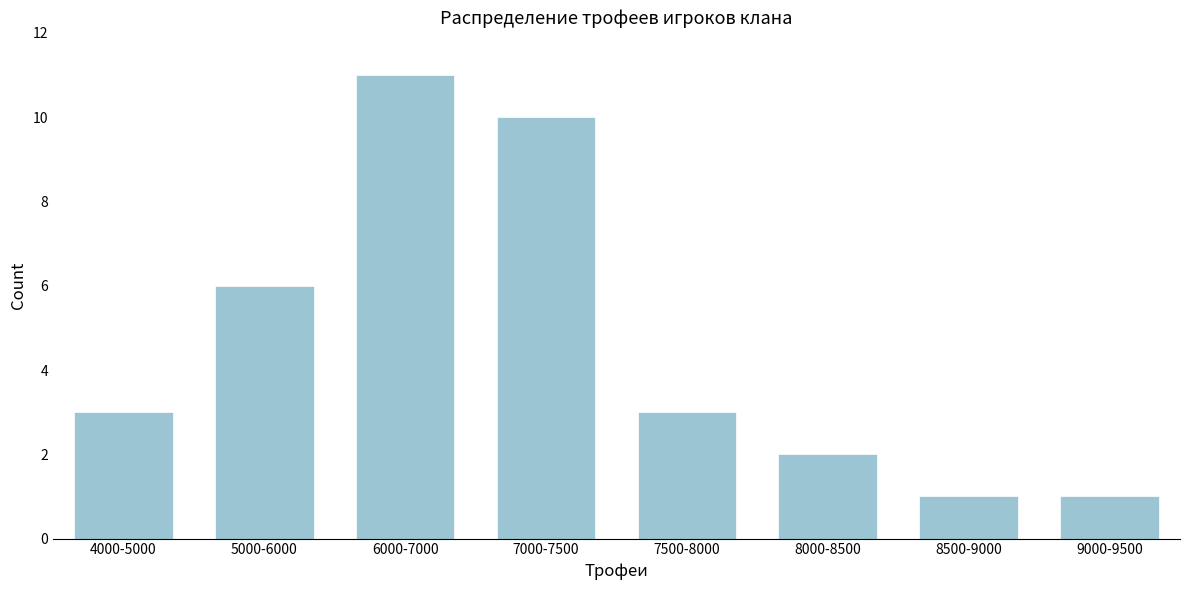

Reading right to left, what are all the values shown in this chart?

9000-9500=1	8500-9000=1	8000-8500=2	7500-8000=3	7000-7500=10	6000-7000=11	5000-6000=6	4000-5000=3